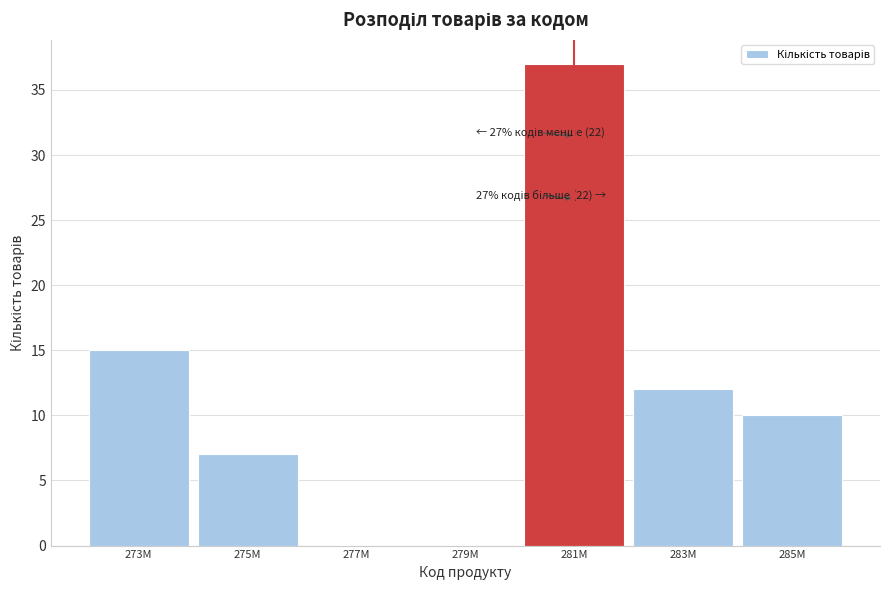

Reading right to left, transcribe all the data shown in this chart.

285M=10	283M=12	281M=37	279M=0	277M=0	275M=7	273M=15